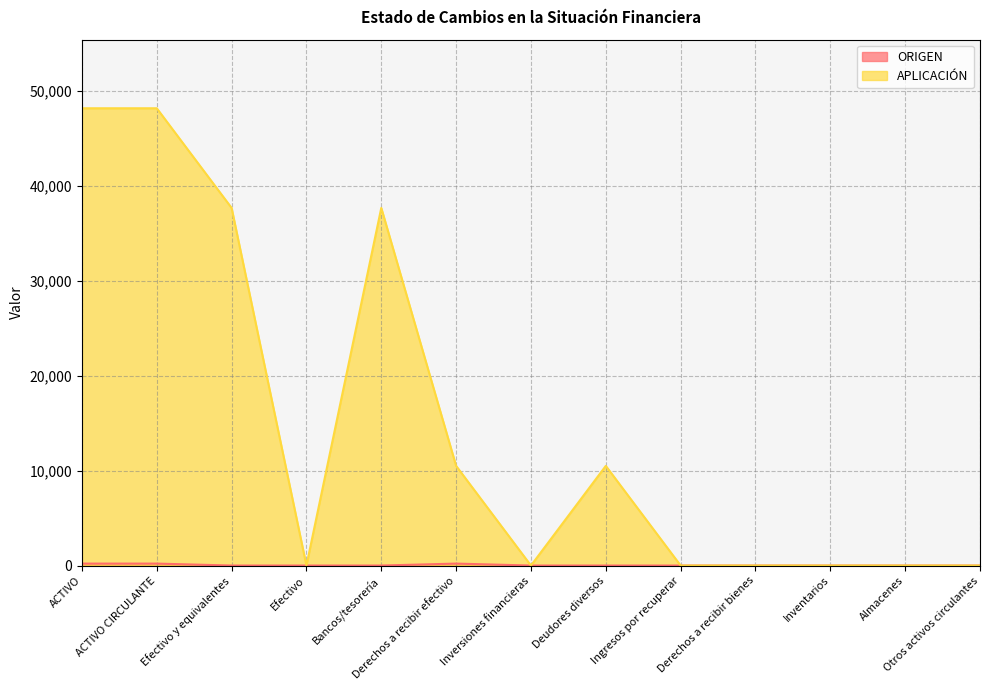

At which label does ORIGEN reach its minimum?

Efectivo y equivalentes